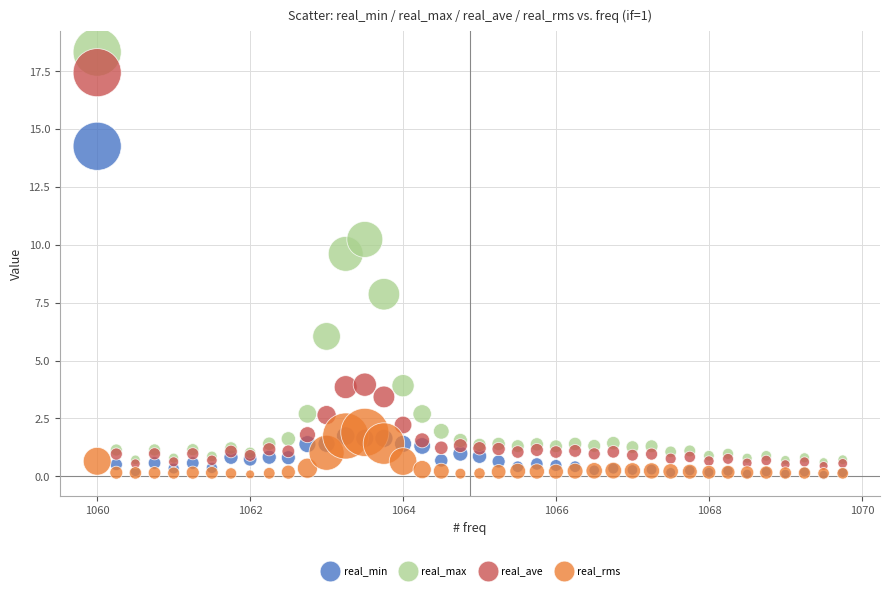

Across all series, what Y value is closest to 9?

9.6